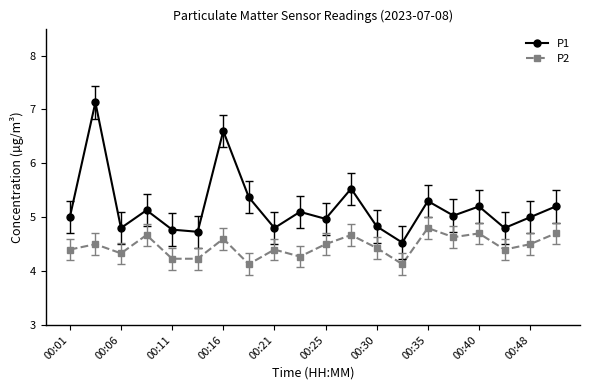

Which series has the largest range (max minus min)?

P1